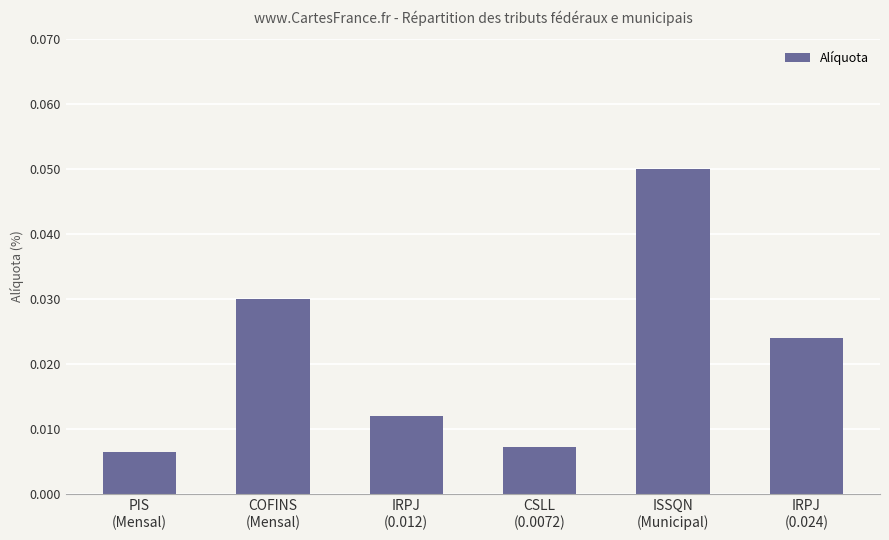

What is the label of the 2nd bar from the right?

ISSQN
(Municipal)